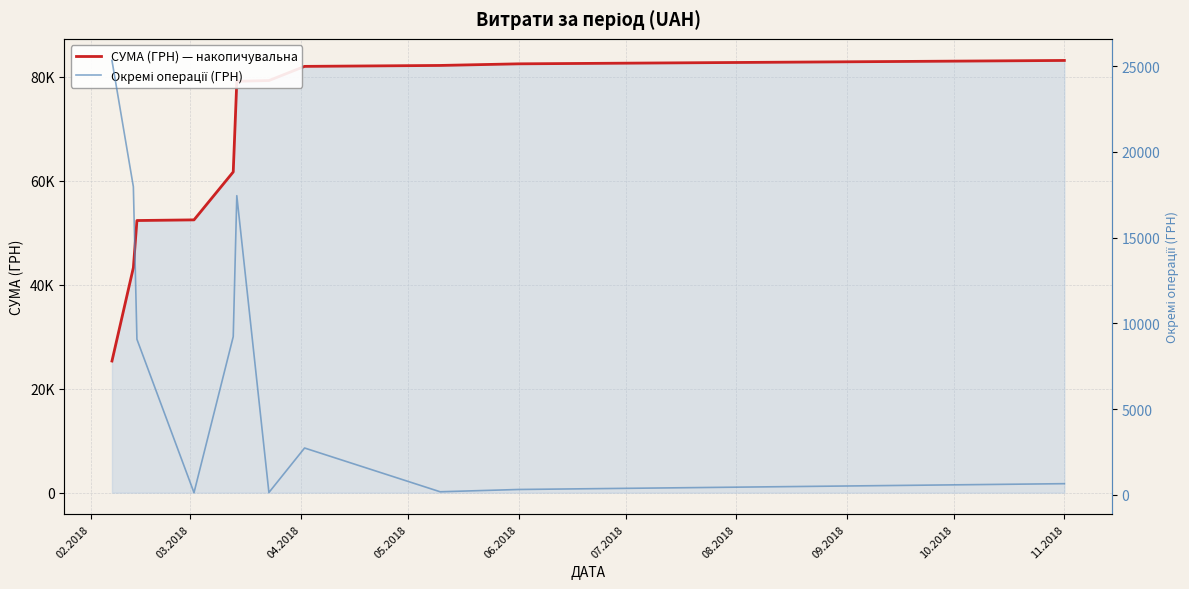

What is the total value across all series at 02.2018?

50671.2